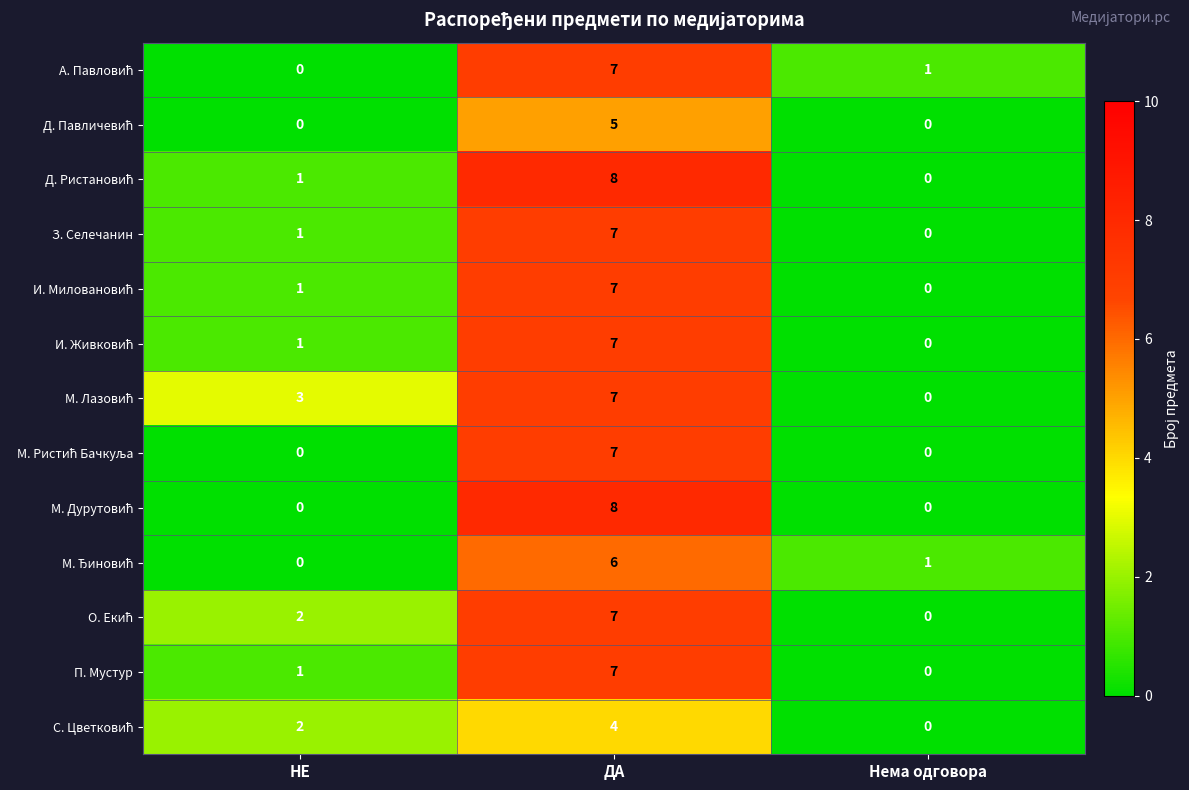

Is it true that П. Мустур equals 2 at НЕ?

False